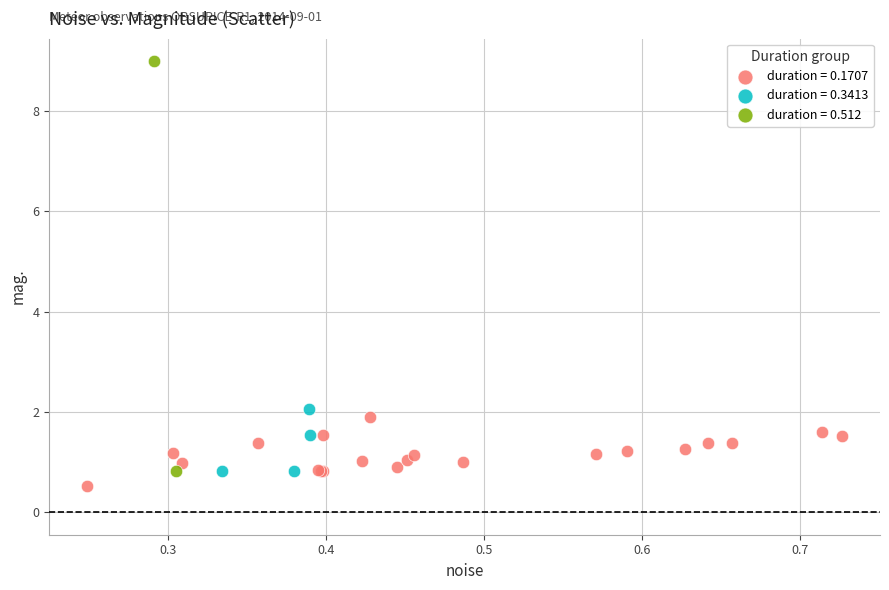

Which series contains the highest Y value?

duration = 0.512